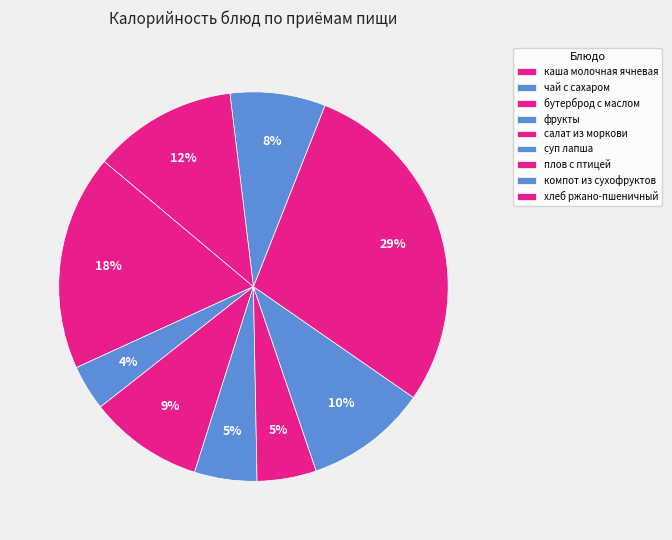

What is the change in value from суп лапша to плов с птицей?

+210.7